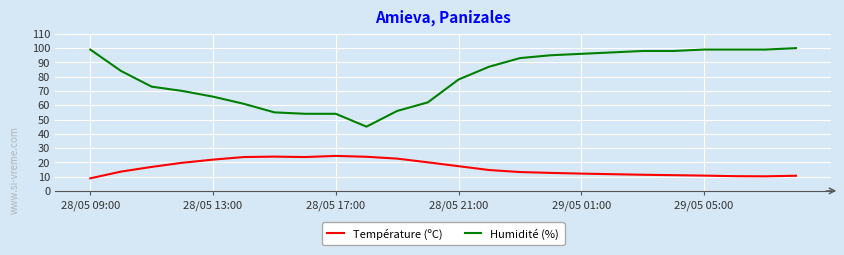

True or false: Température (ºC) and Humidité (%) cross at least once.

False